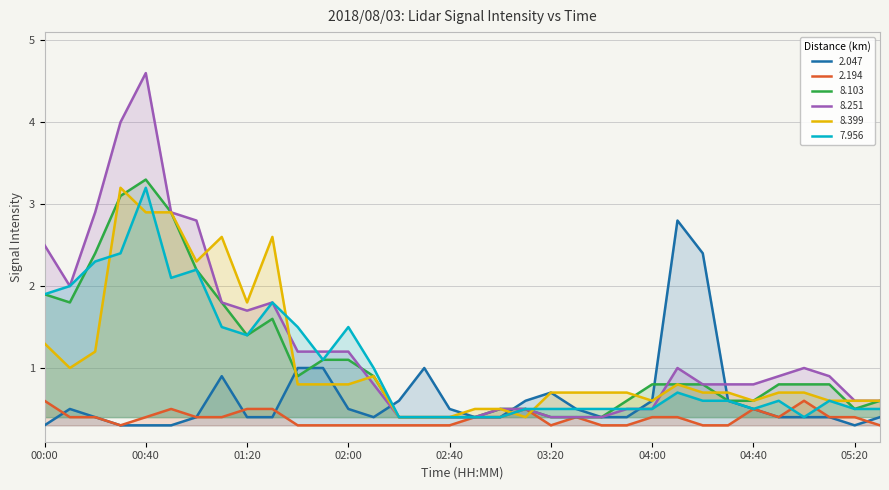

True or false: 8.251 has a value of 0.4 at 03:20.

True